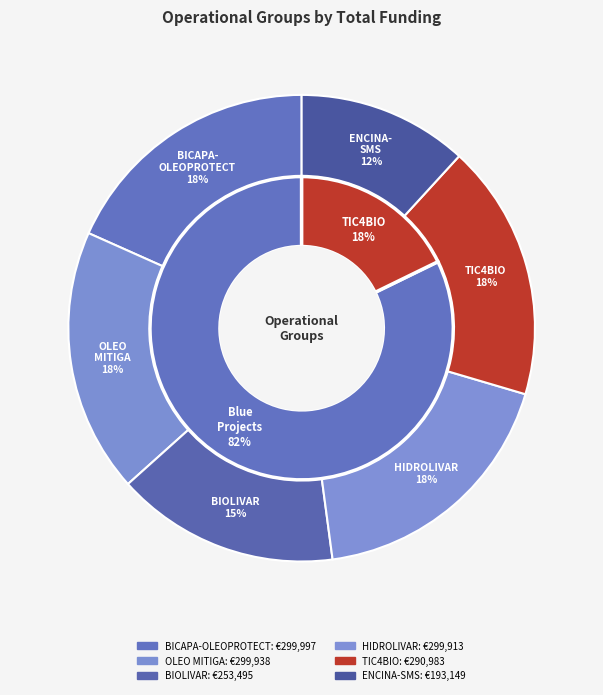

Which slice is the smallest?

ENCINA-SMS